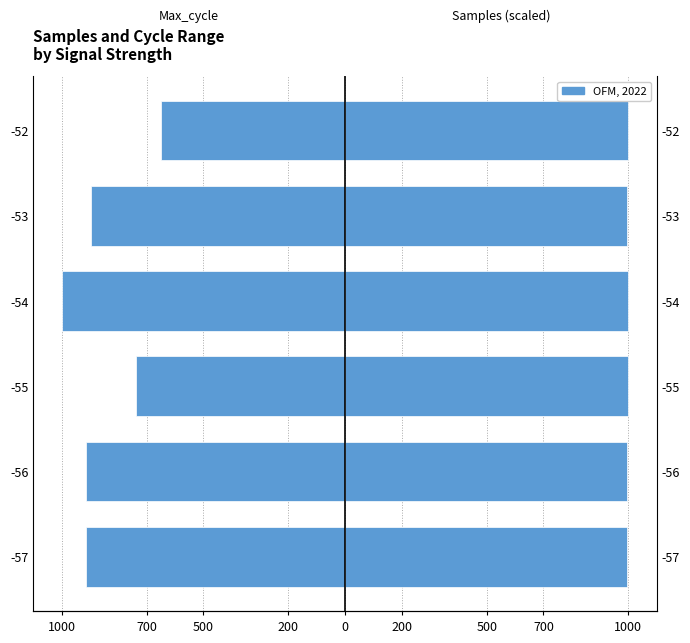

Are the bars horizontal?

Yes